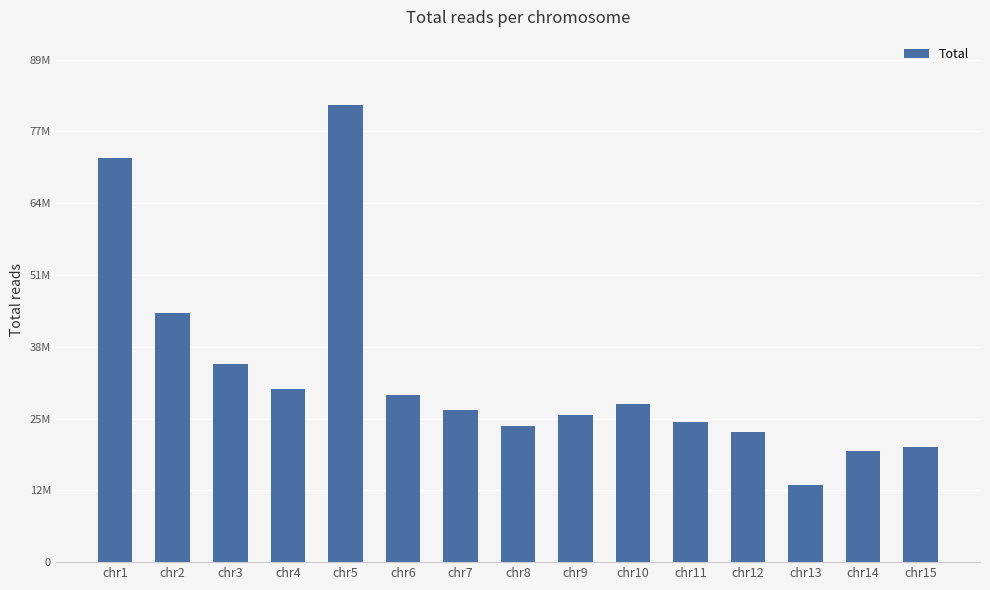

Is it true that the value at chr9 is 16307244?

False